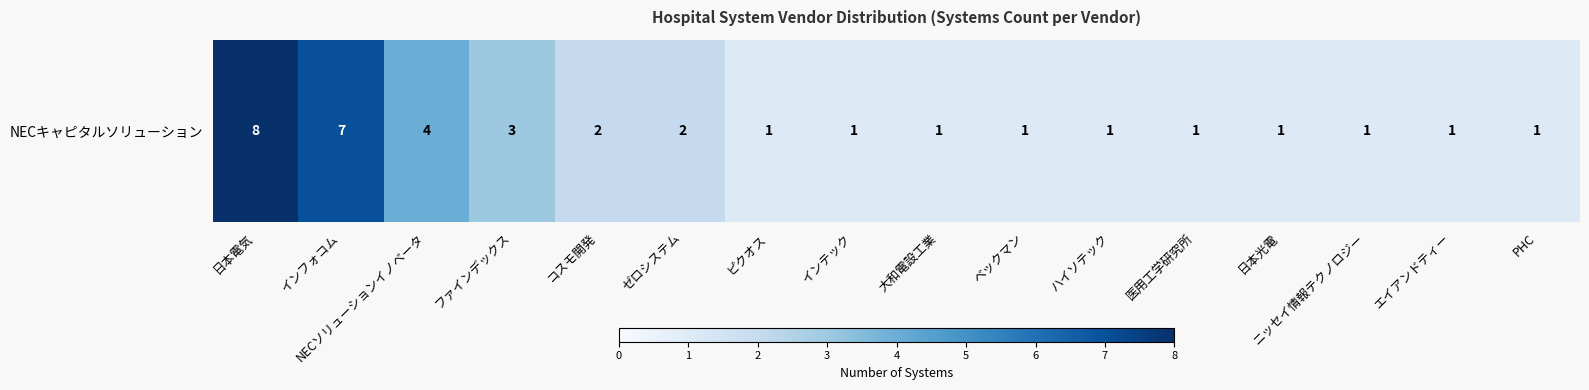

True or false: the data shows 5 at NECソリューションイノベータ.

False